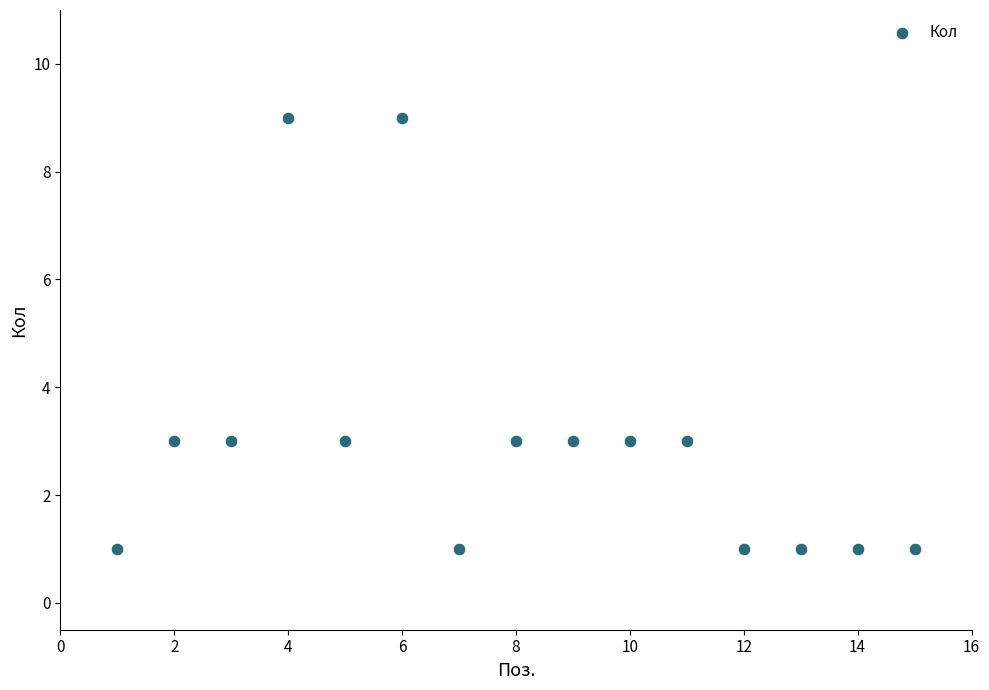

What is the range of Y values (max minus min)?

8